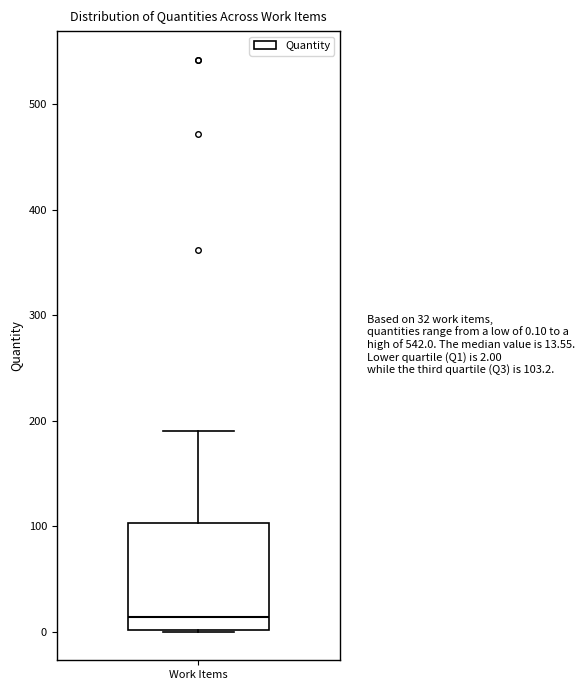

Read this box plot against the y-axis: the position of the median line, the range covered by the box, and the ends of both whiskers. The values are not printed on the chart, so give them approximately, as read against the axis.

median 10, box 0 to 100, whiskers 0 to 190